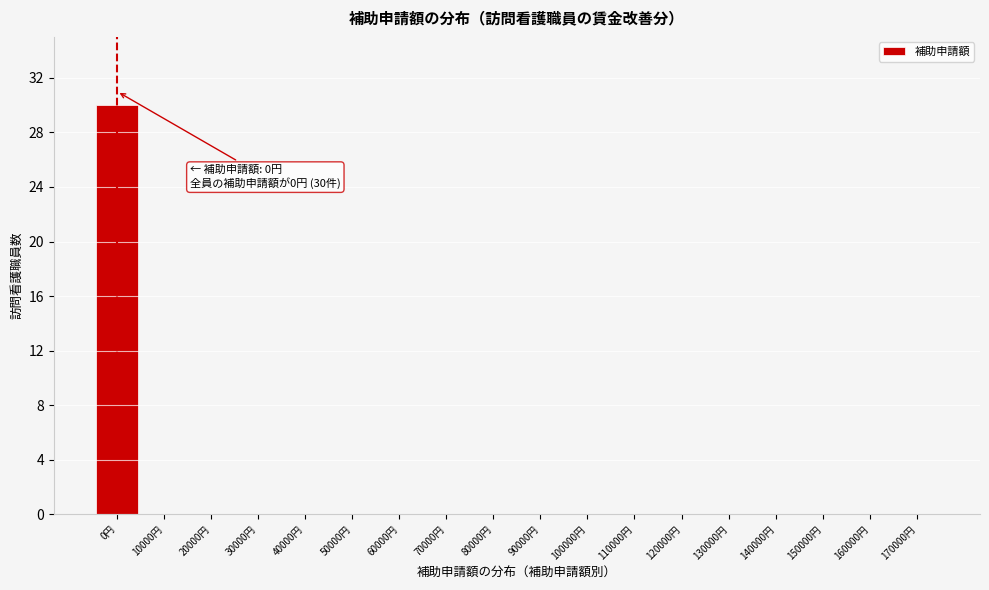

Reading left to right, extract all data points from this chart.

0円=30	10000円=0	20000円=0	30000円=0	40000円=0	50000円=0	60000円=0	70000円=0	80000円=0	90000円=0	100000円=0	110000円=0	120000円=0	130000円=0	140000円=0	150000円=0	160000円=0	170000円=0